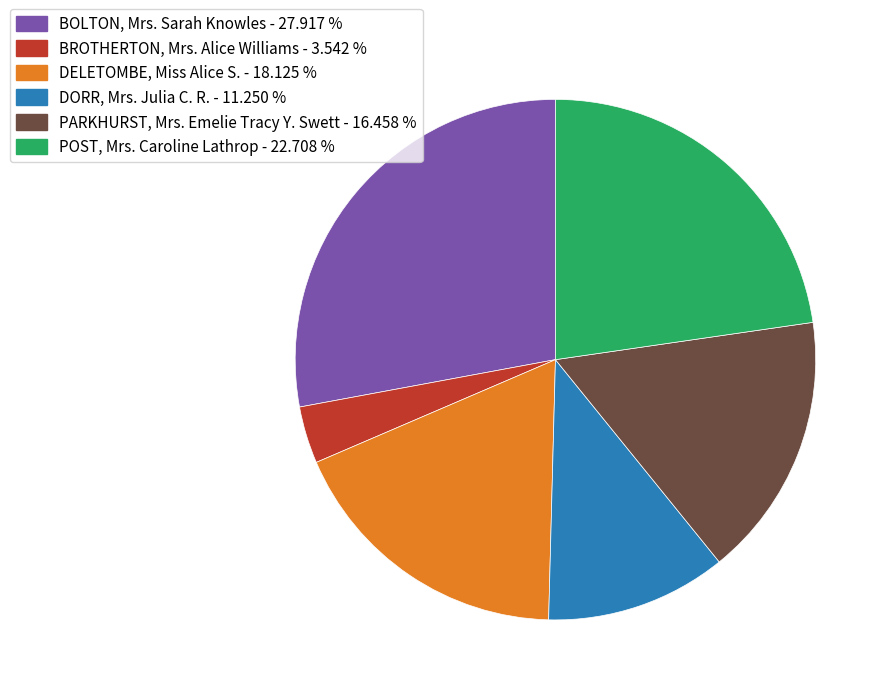

Rank the categories by value from lowest to highest.

BROTHERTON, Mrs. Alice Williams, DORR, Mrs. Julia C. R., PARKHURST, Mrs. Emelie Tracy Y. Swett, DELETOMBE, Miss Alice S., POST, Mrs. Caroline Lathrop, BOLTON, Mrs. Sarah Knowles